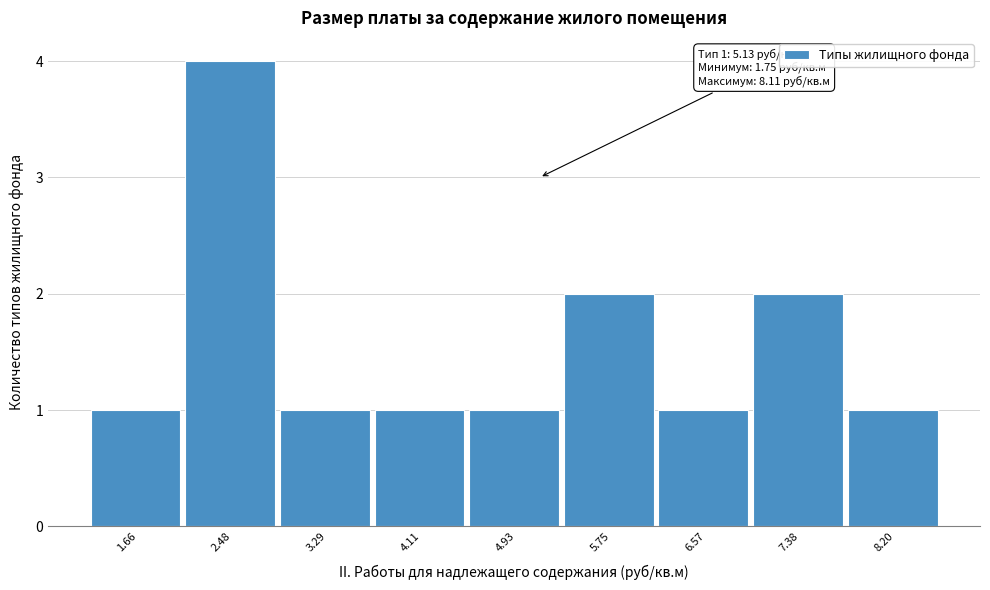

Which range on the x-axis has the tallest bar?

2.1 to 2.9